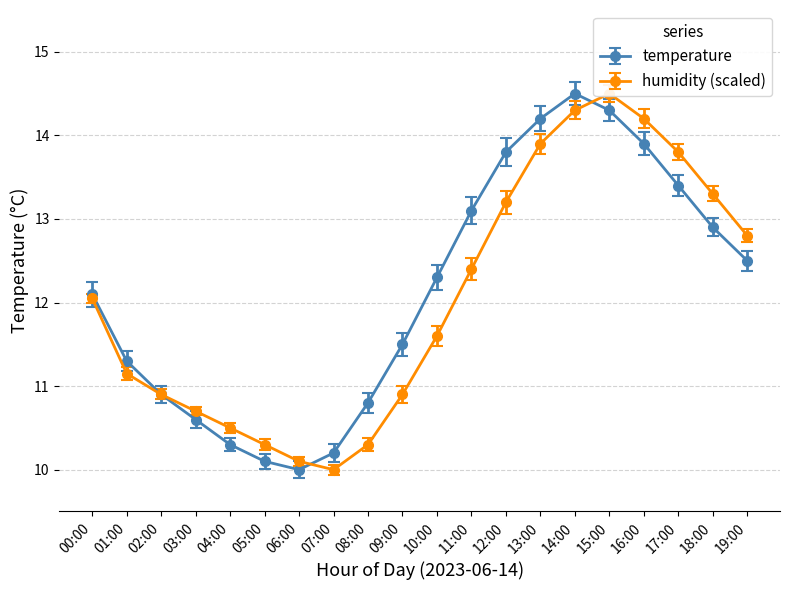

Between 14:00 and 19:00, which is larger?

14:00